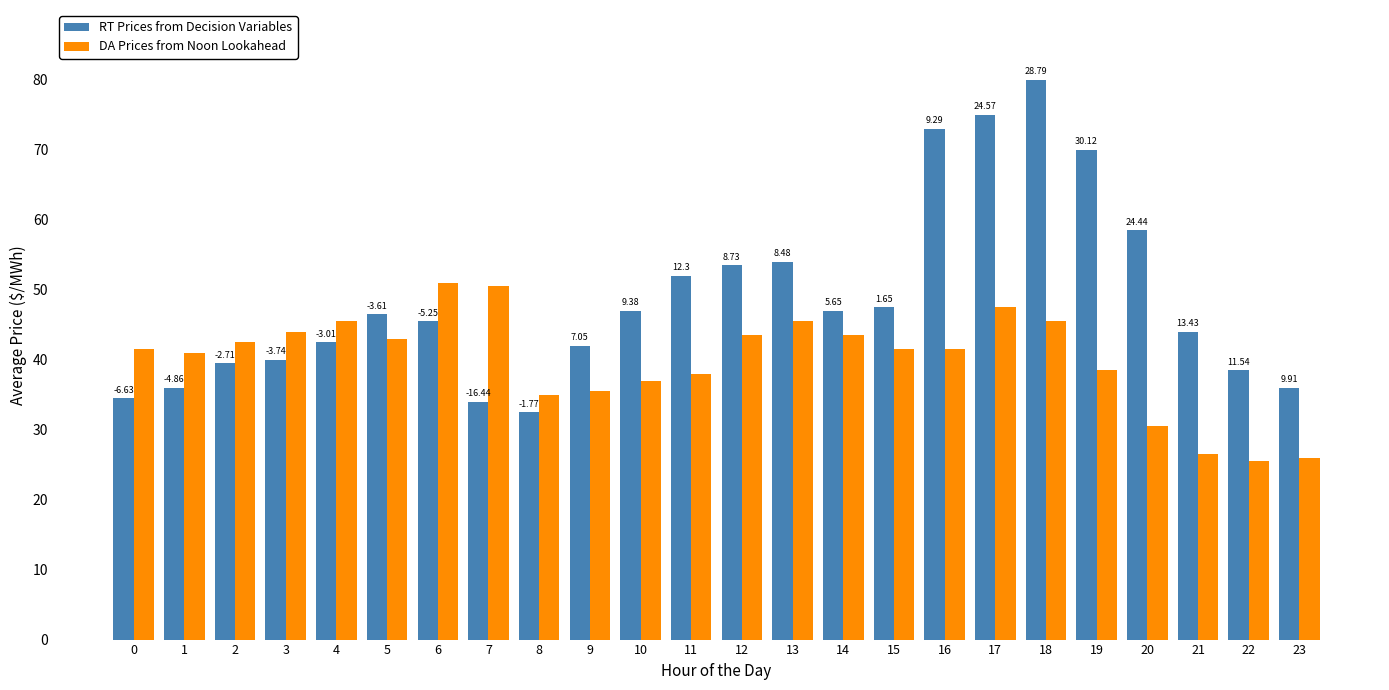

What is the difference between the highest and lowest values at 14?

3.5